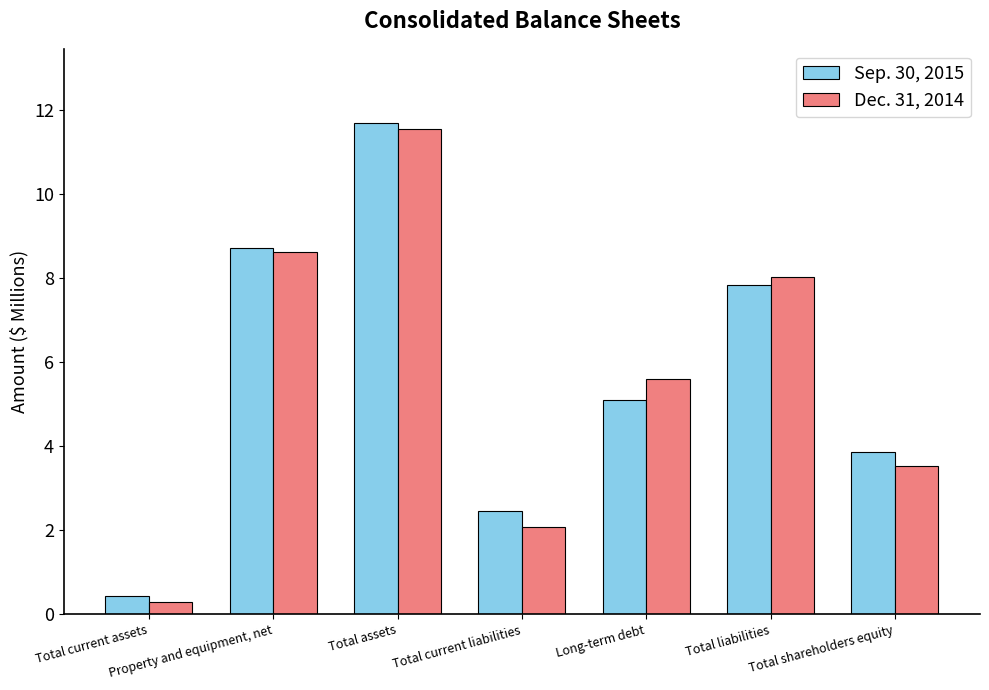

How many bars are there in total?

14